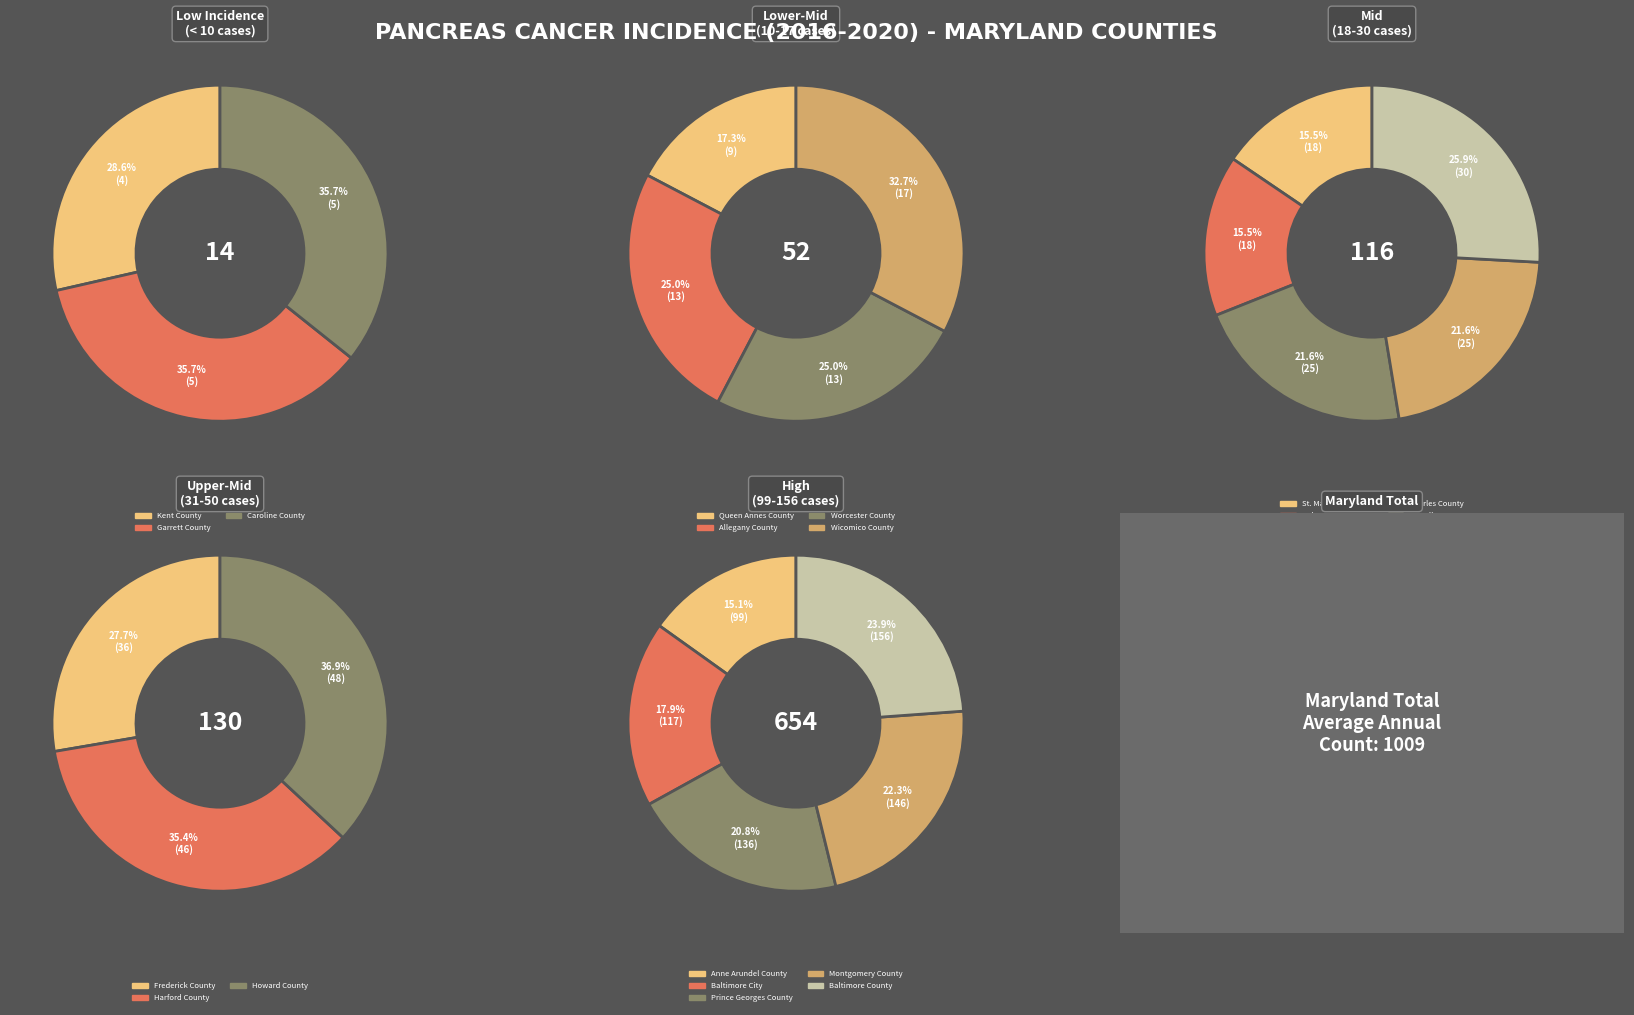

How many segments does this pie chart have?

20